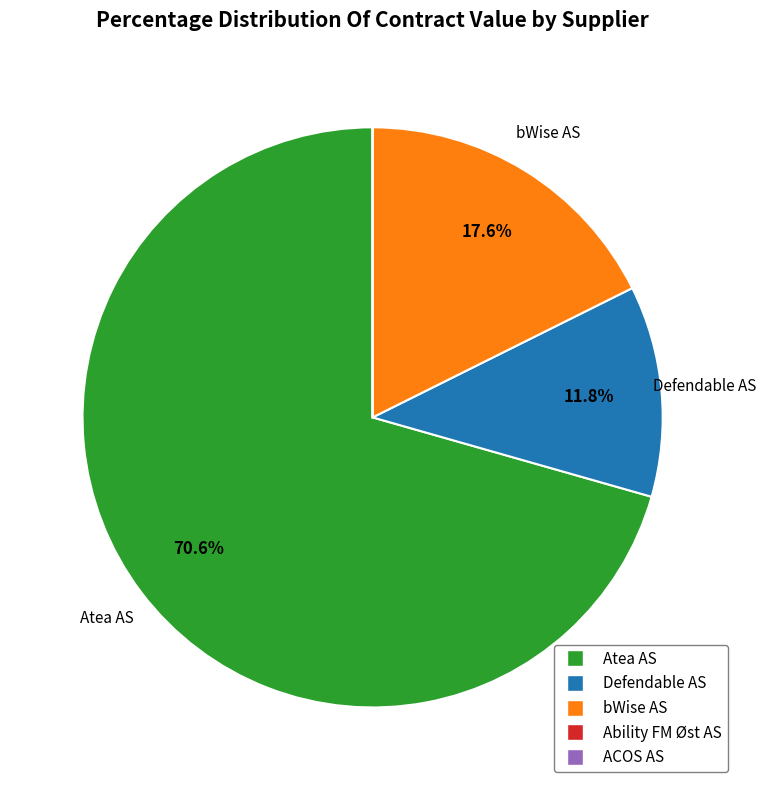

Is it true that Defendable AS is 12% of the pie?

True